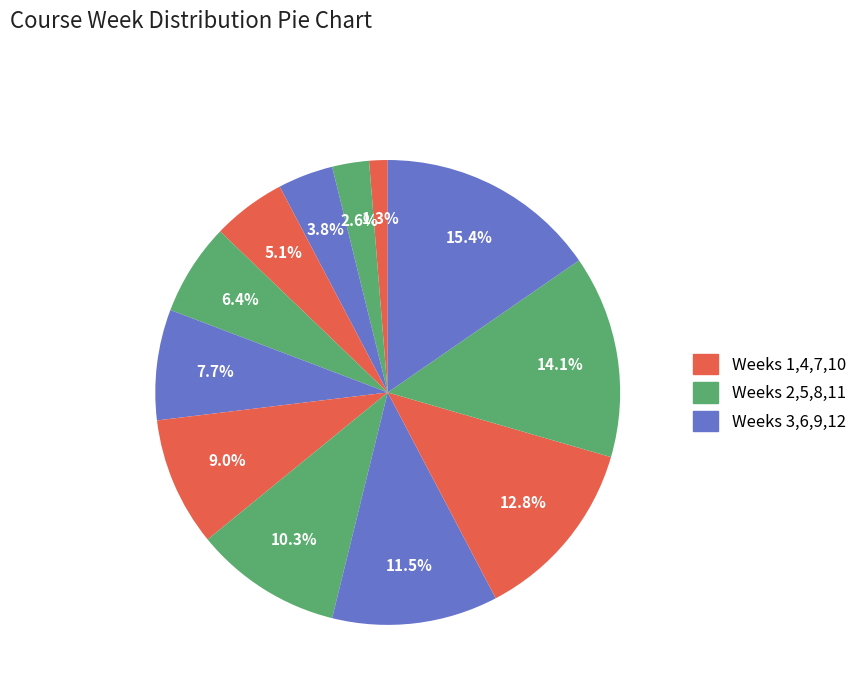

How many slices are in this pie chart?

12